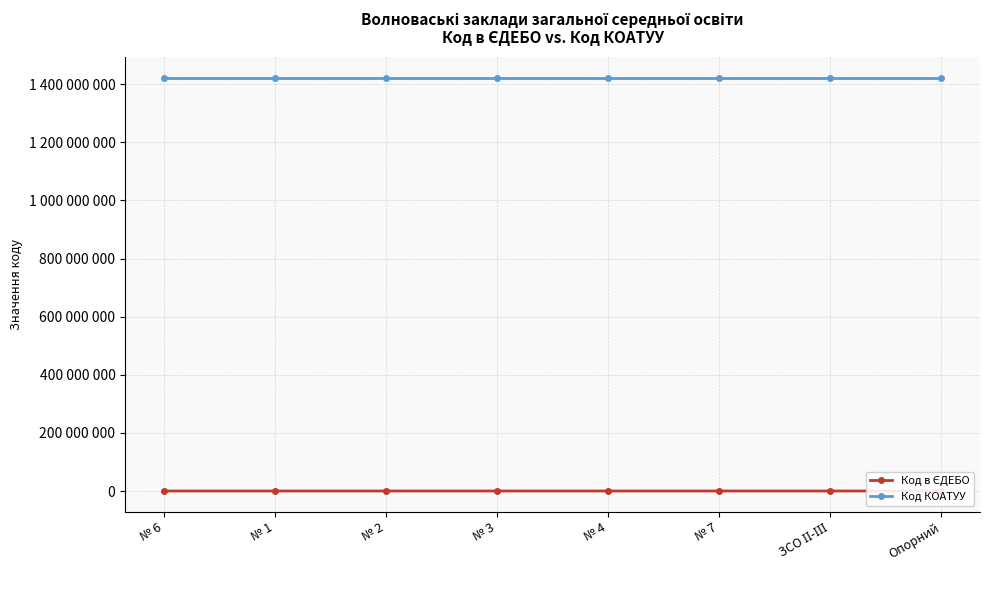

Which category has the lowest value in the Код КОАТУУ series?

№ 6